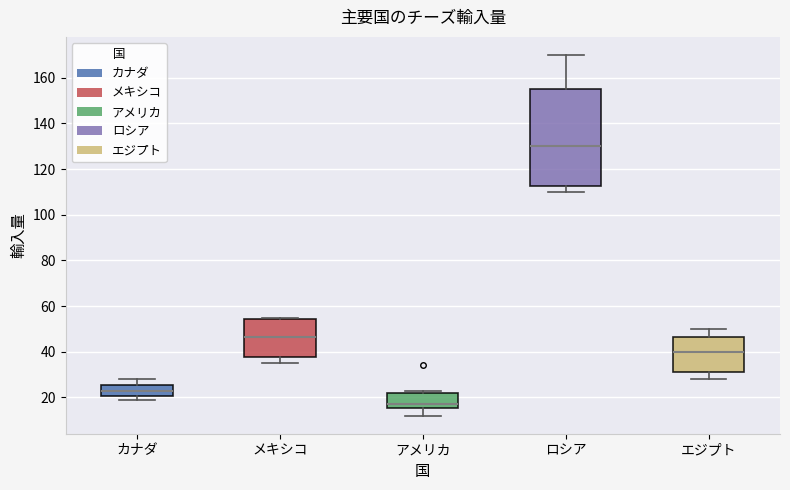

Reading left to right, read every box against the y-axis: the position of its median line, the range the box covers, and the ends of its whiskers. The values are not printed on the chart, so give them approximately, as read against the axis.

カナダ: median 24, box 20 to 26, whiskers 20 (just below the box's lower edge) to 28
メキシコ: median 46, box 38 to 54, whiskers 36 to 56
アメリカ: median 18, box 16 to 22, whiskers 12 to 24
ロシア: median 130, box 112 to 156, whiskers 110 to 170
エジプト: median 40, box 32 to 46, whiskers 28 to 50